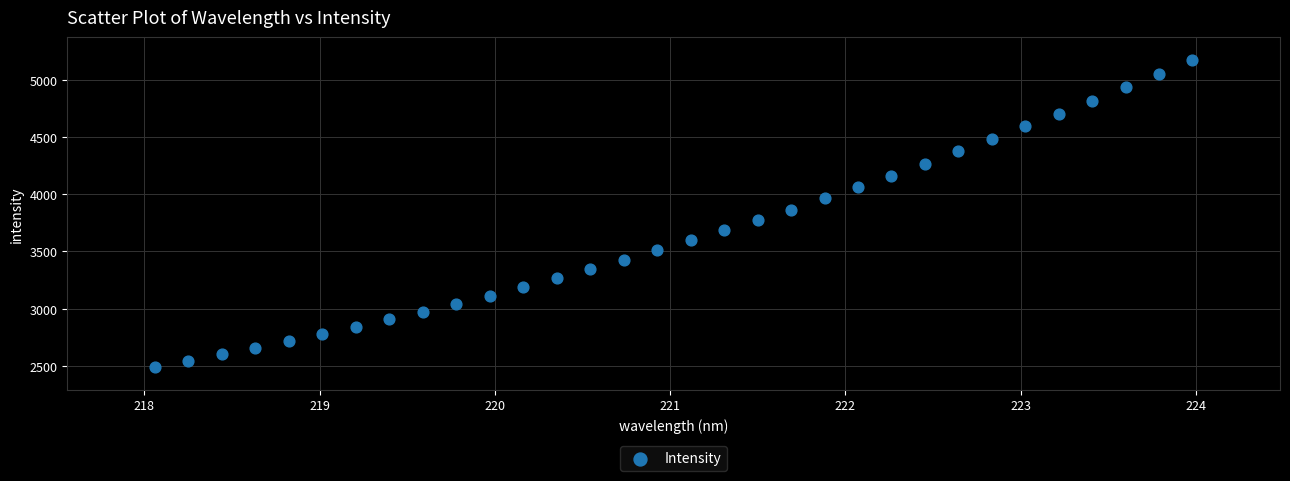

What is the range of X values (max minus min)?

5.9